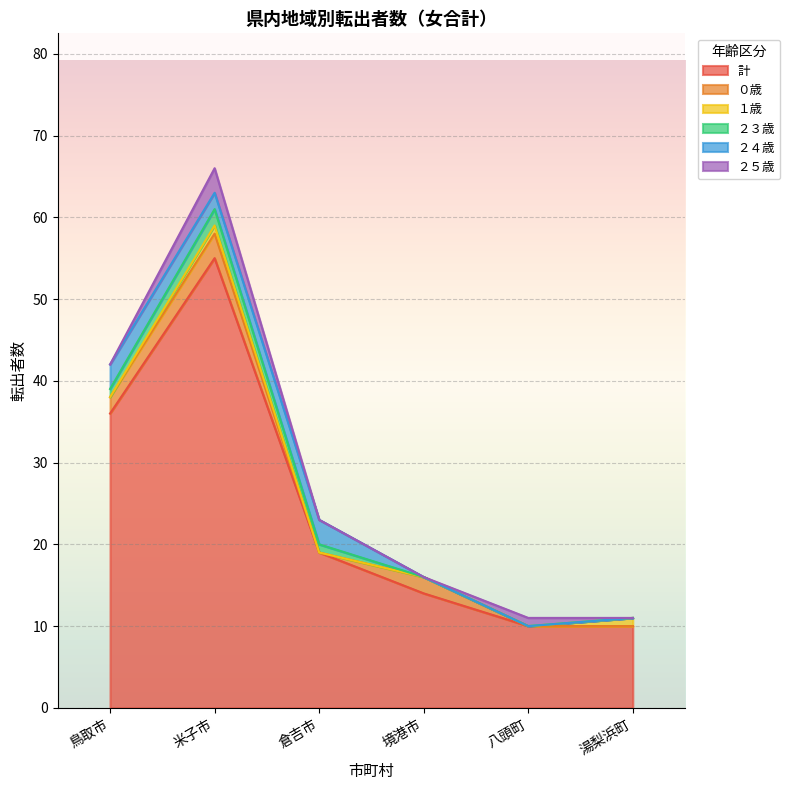

Is the value of 境港市 at ０歳 greater than the value of 湯梨浜町 at ２５歳?

Yes